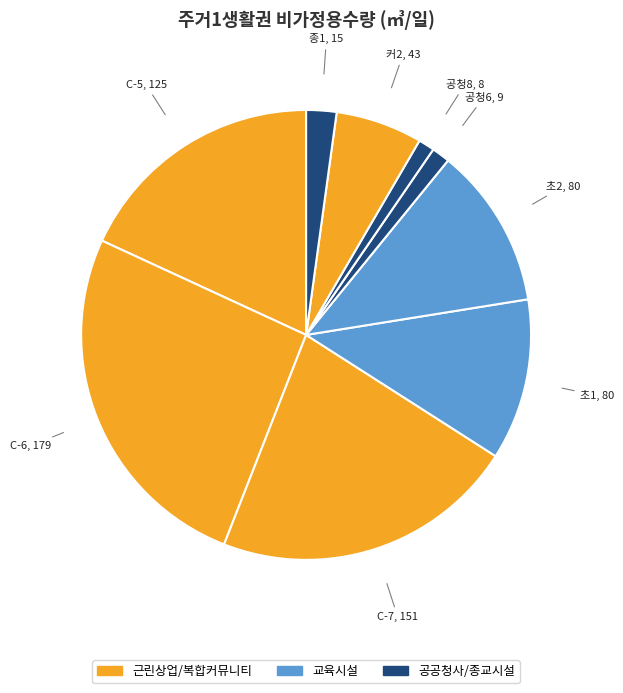

Count the number of slices in the pie.

9